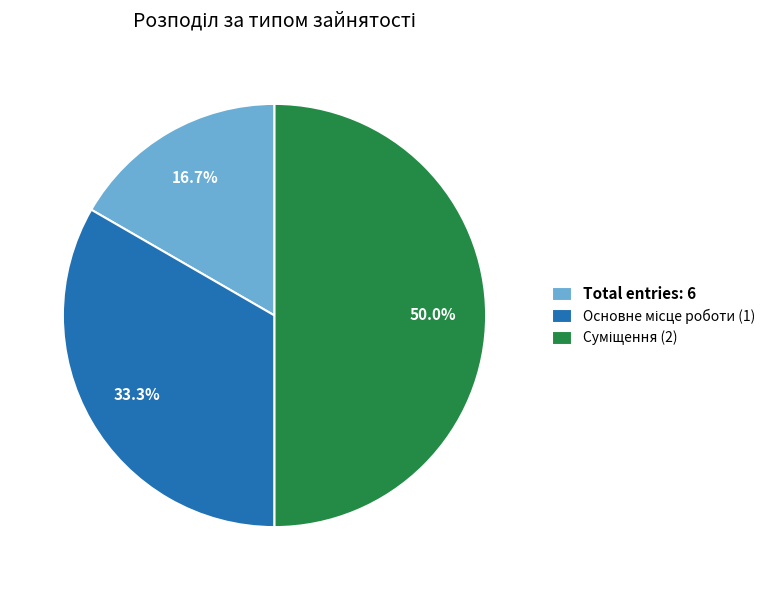

Does Total entries: 6 account for over 50% of the chart?

No